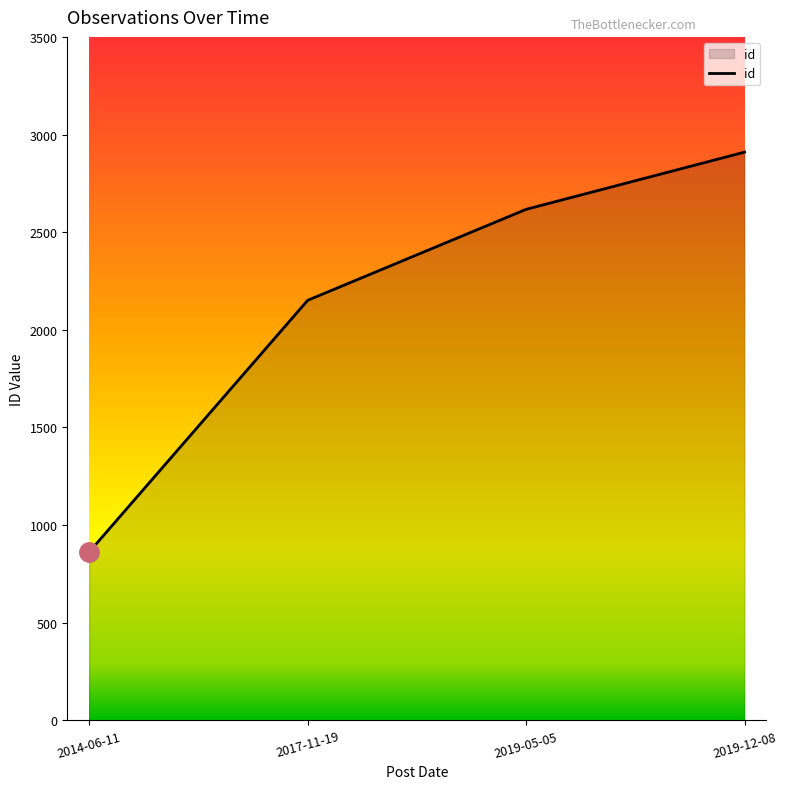

What is the sum of all values?

8540